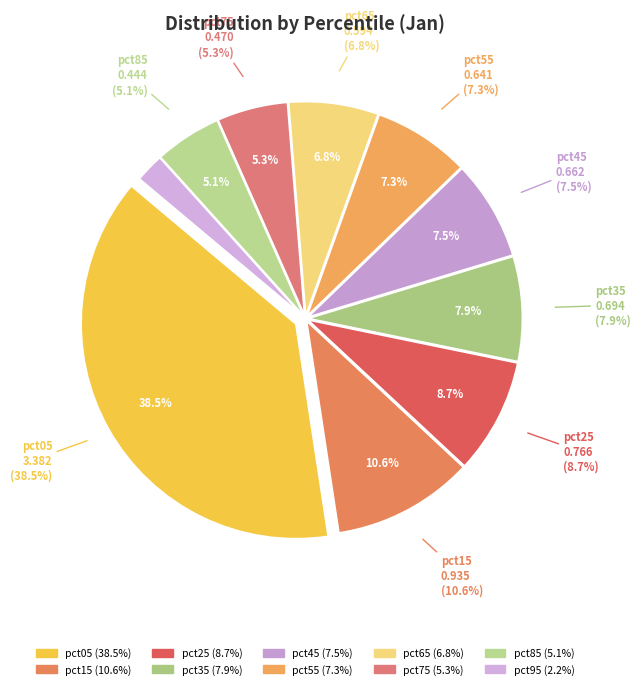

To the nearest percent, what is the average slice percentage?

10%